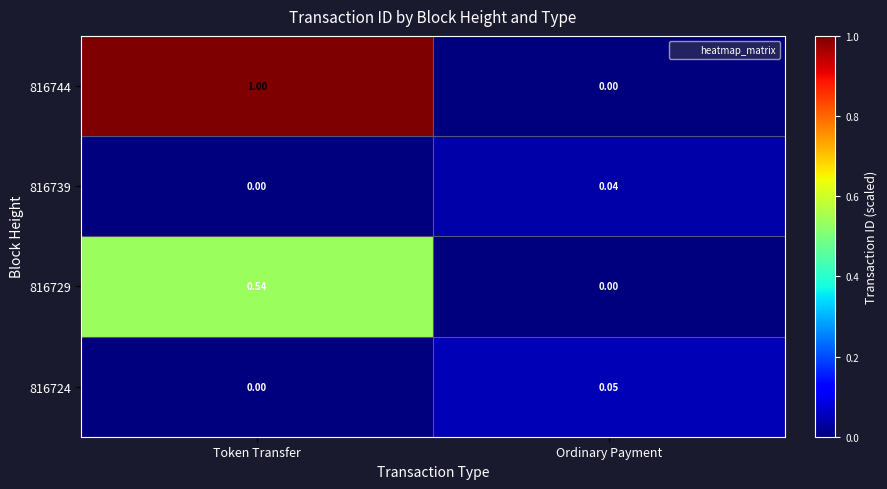

List the labels in order of 816739 value, largest first.

Ordinary Payment, Token Transfer